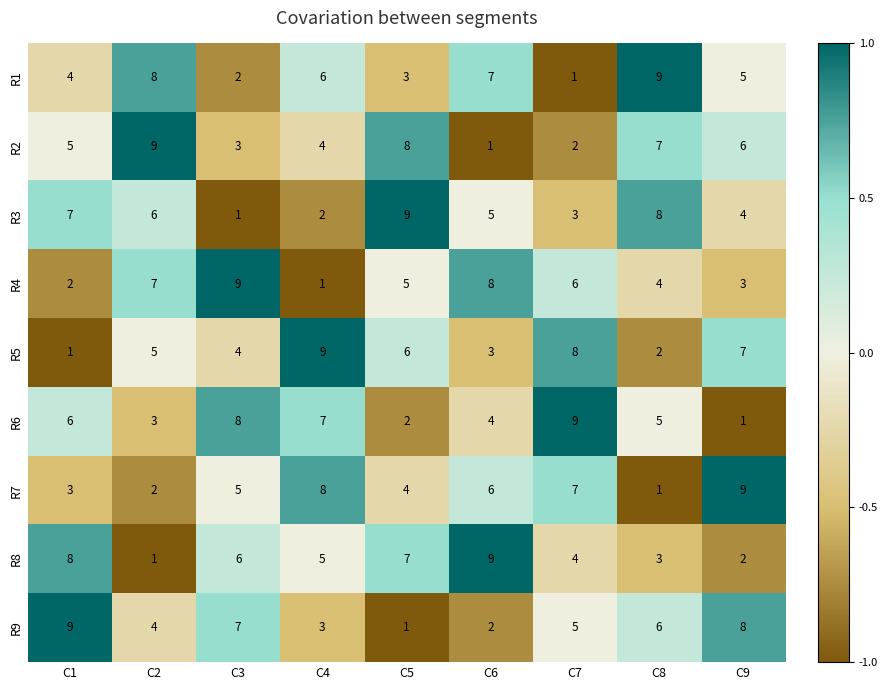

What value does the R4 series have at C6?

8